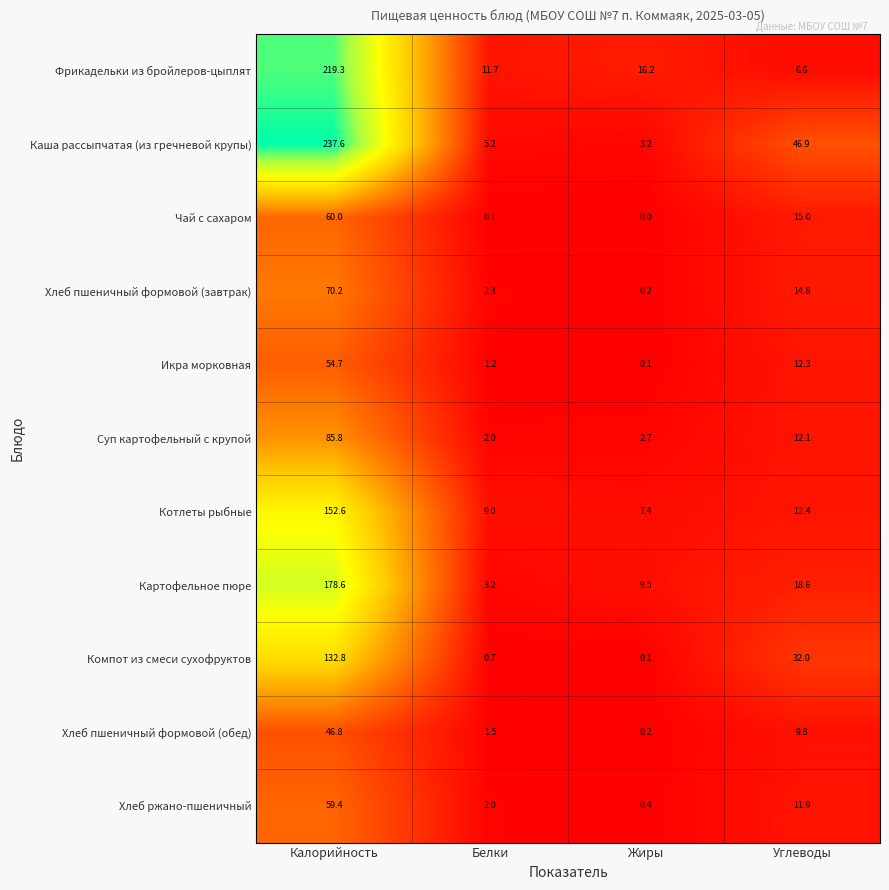

Which series has the largest total across all categories?

Каша рассыпчатая (из гречневой крупы)